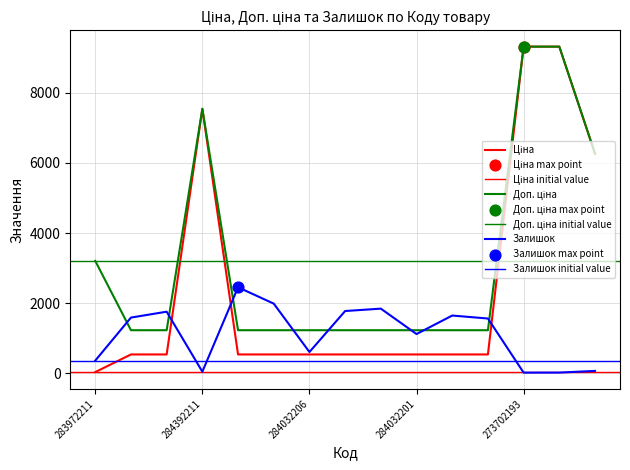

Is the value of Доп. ціна at 284032207 greater than the value of Ціна at 284032201?

Yes